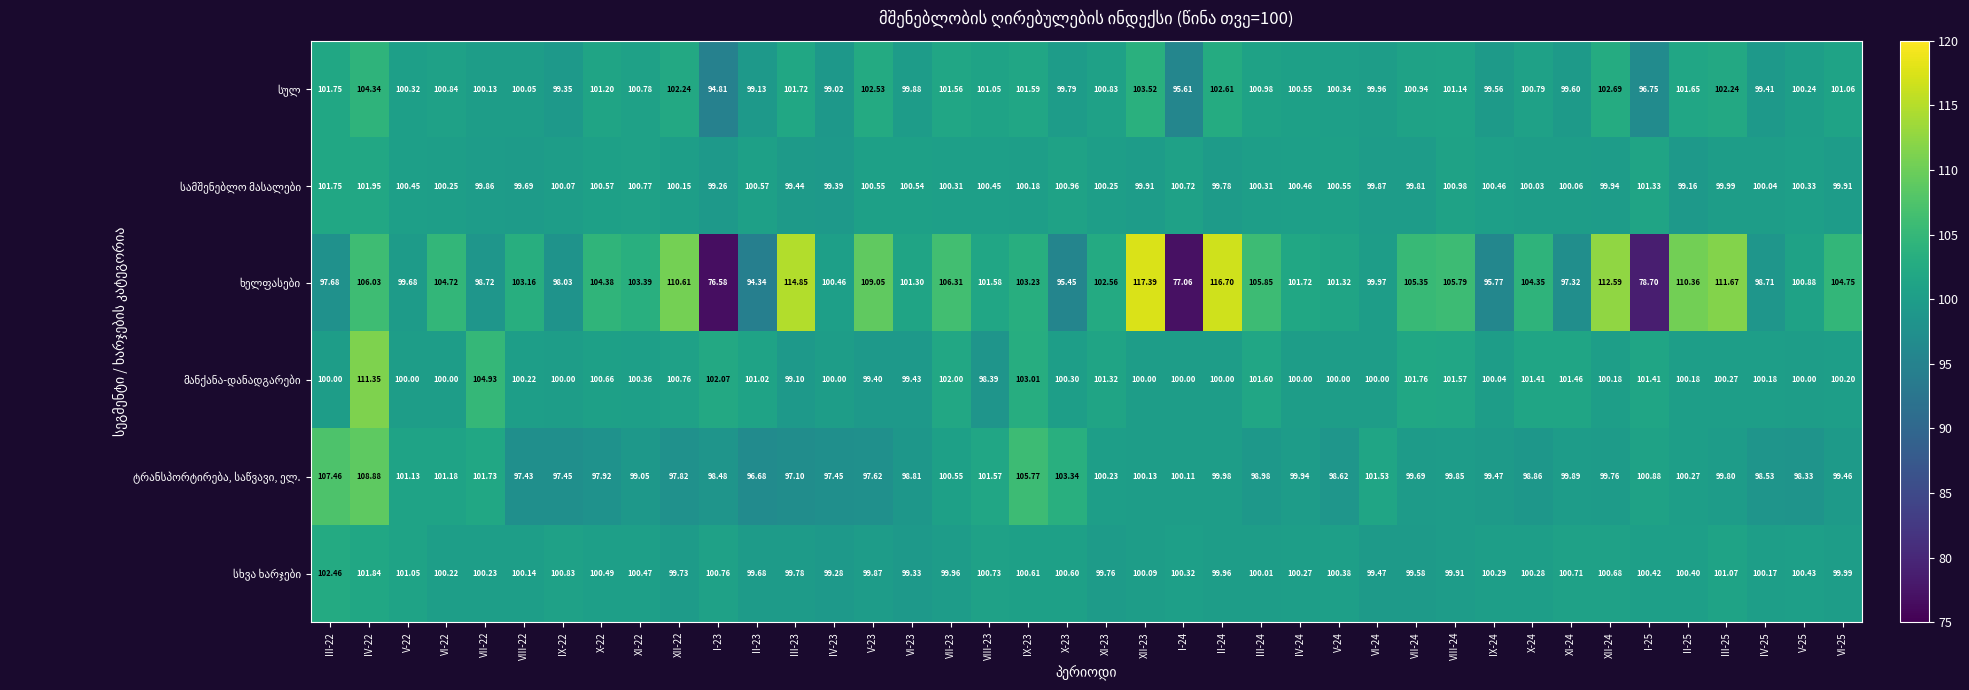

Count the number of data series in this chart.

6